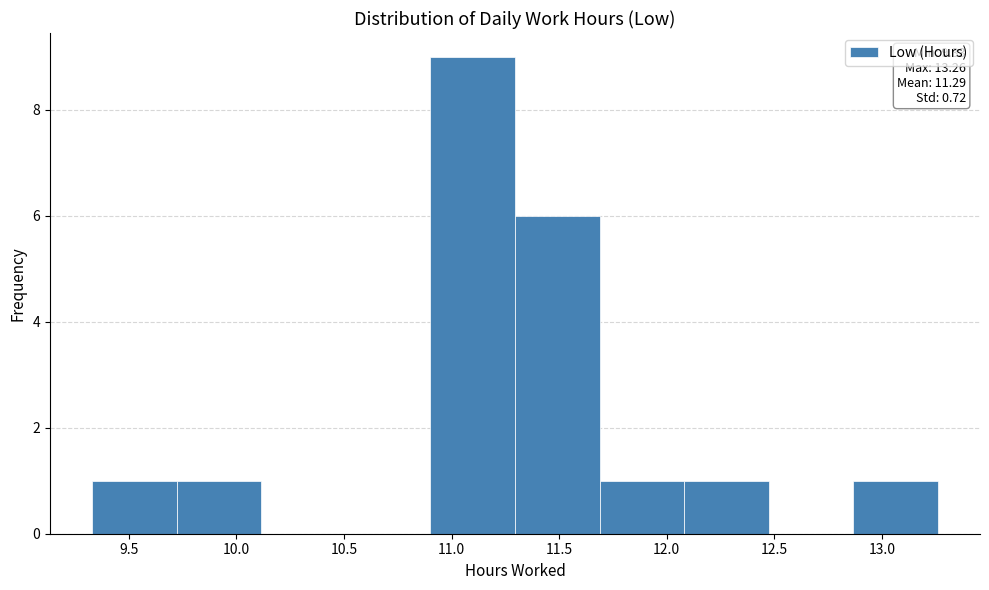

Which range on the x-axis has the tallest bar?

10.90 to 11.30